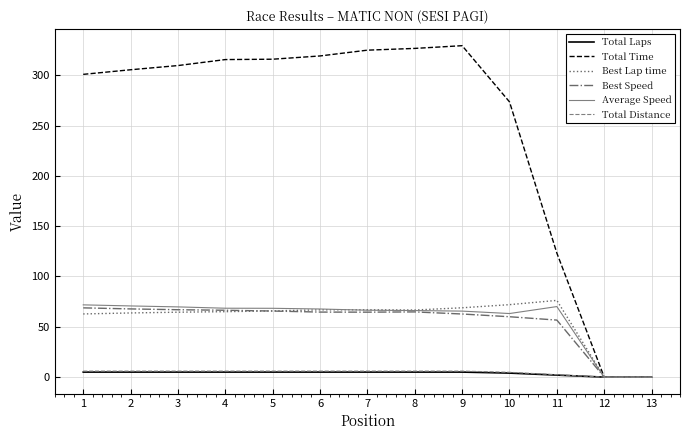

Does the chart have visible grid lines?

Yes